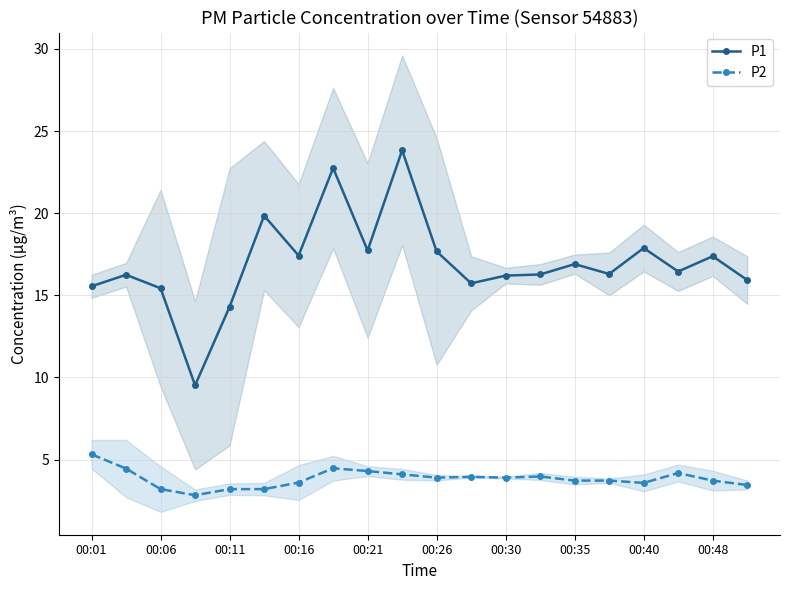

True or false: P2 has more than 1 interior local peaks.

True